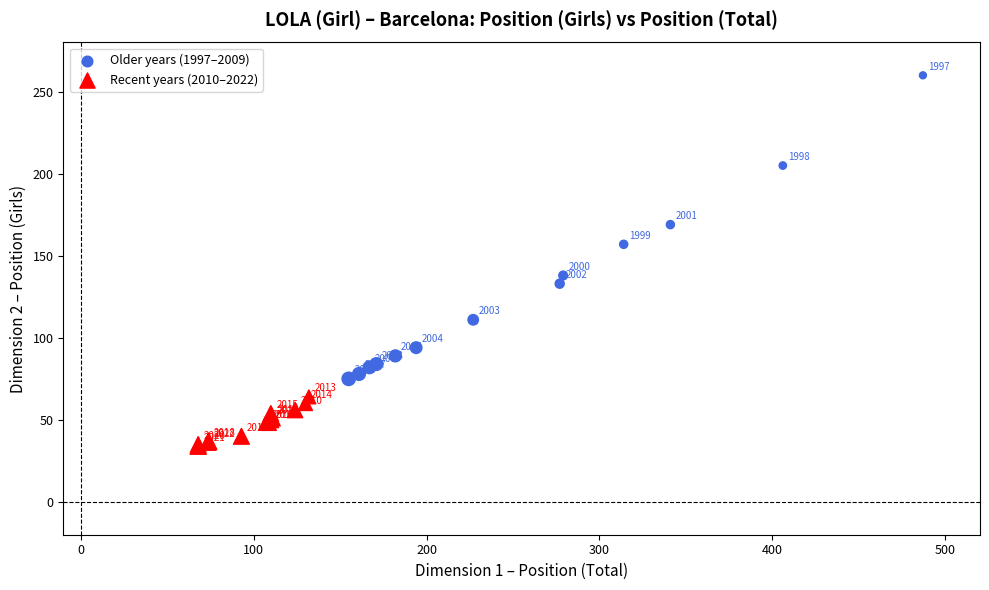

Which series reaches the minimum Y coordinate?

Recent years (2010–2022)